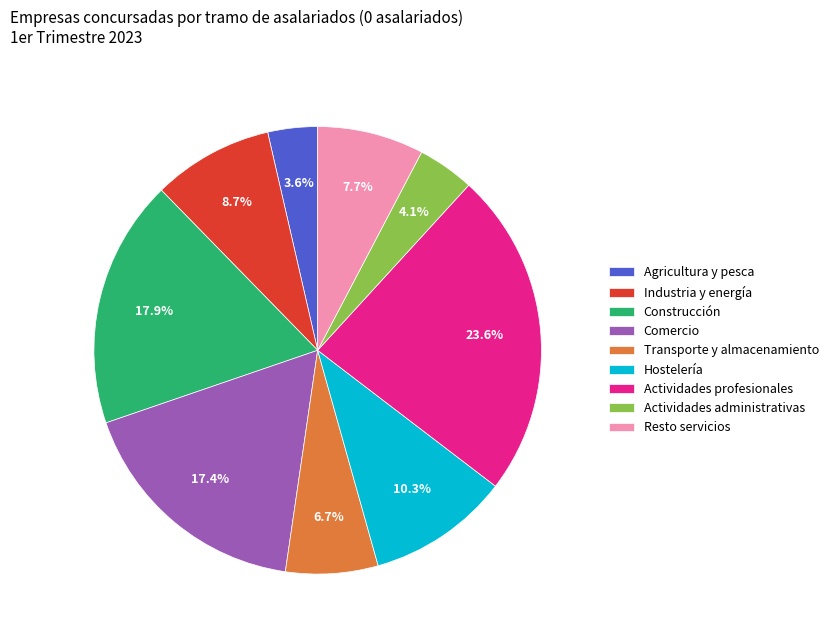

To the nearest percent, what portion does Actividades profesionales represent?

24%